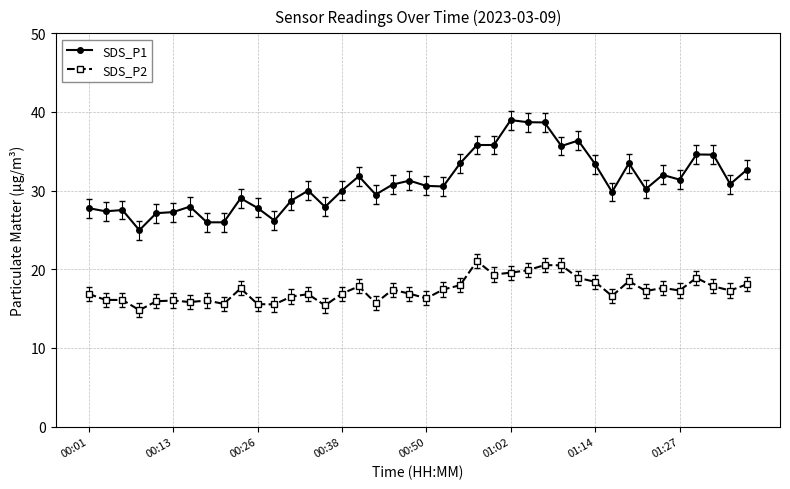

True or false: SDS_P1 has more than 0 interior local peaks.

True